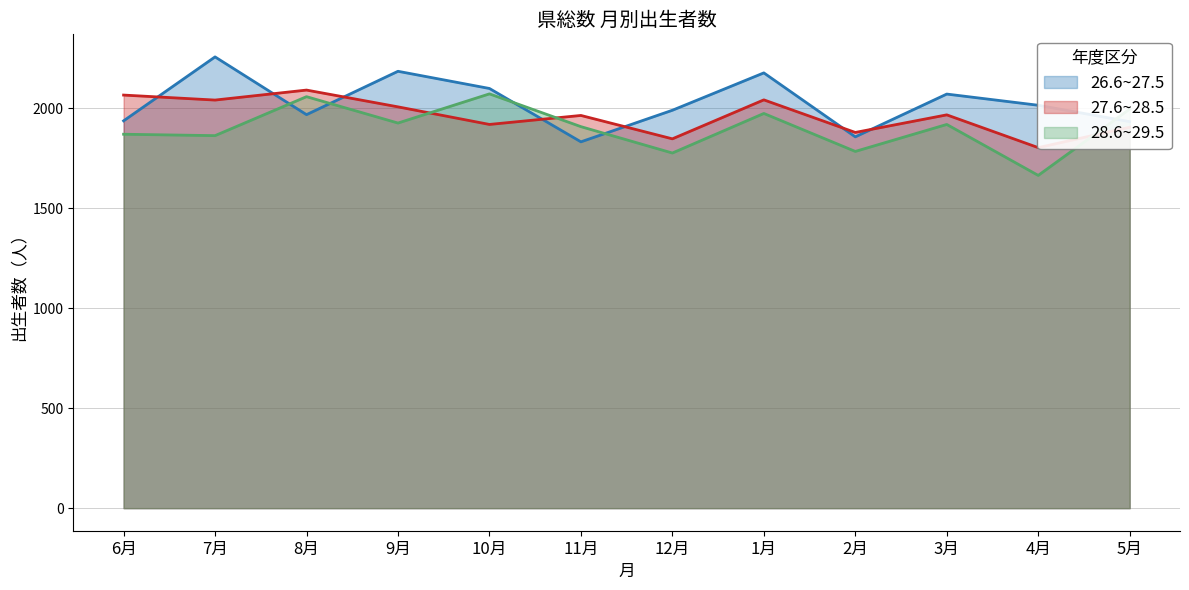

Which series has the widest spread of values?

26.6~27.5